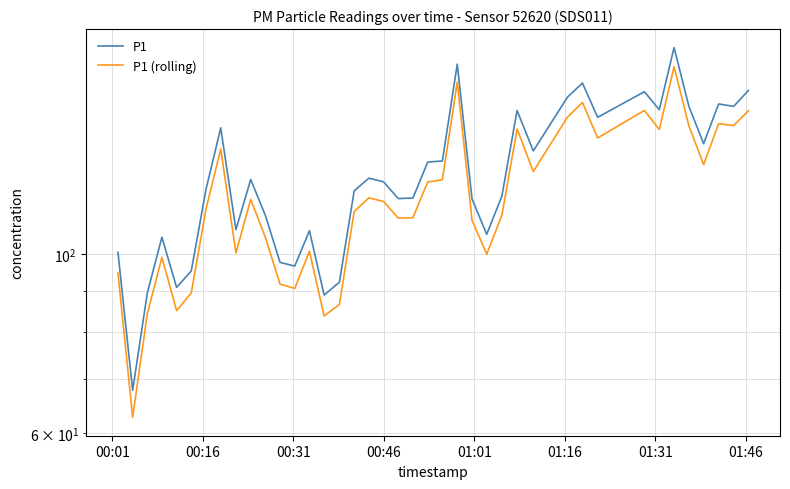

True or false: P1 and P1 (rolling) cross at least once.

False